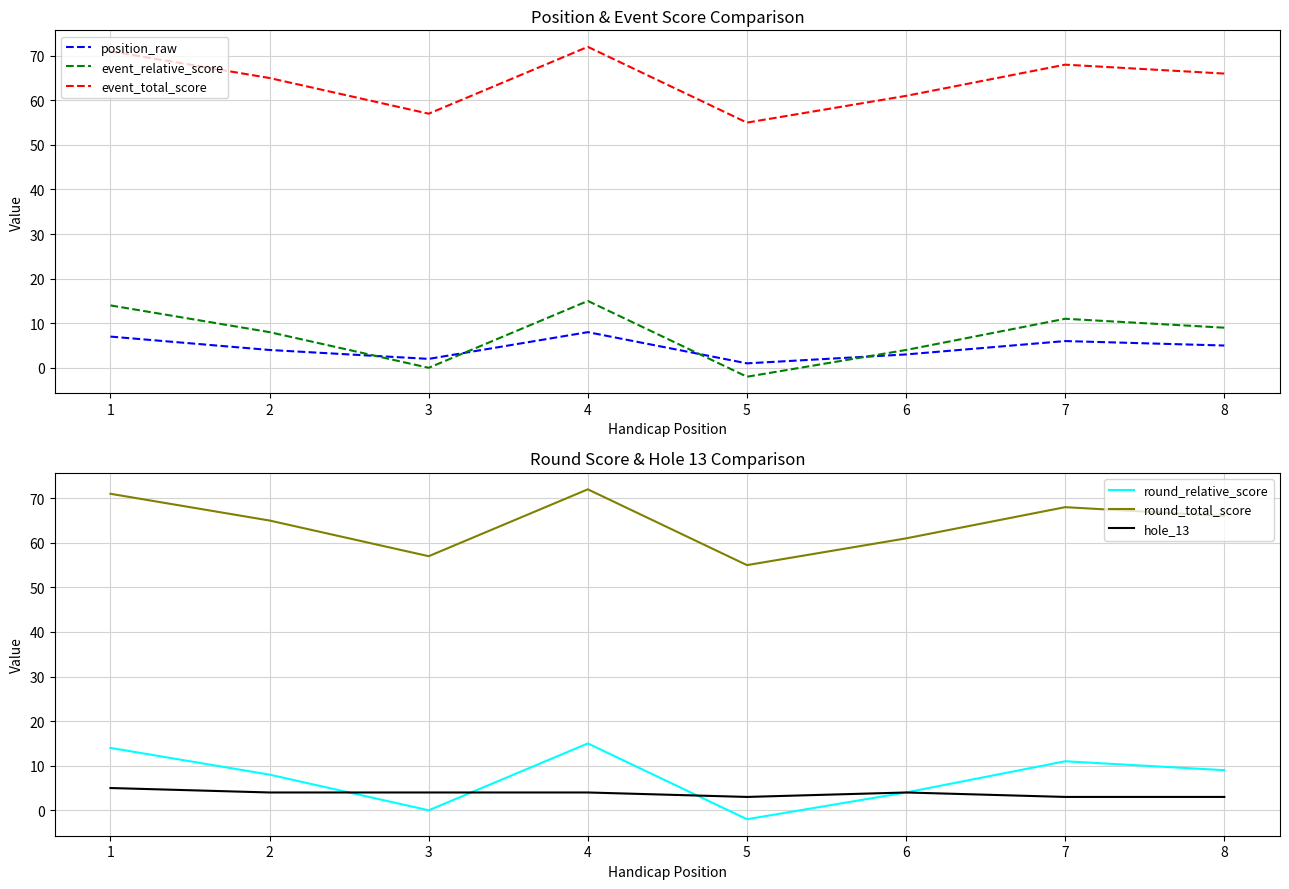

Does the chart display data point markers on the line(s)?

No